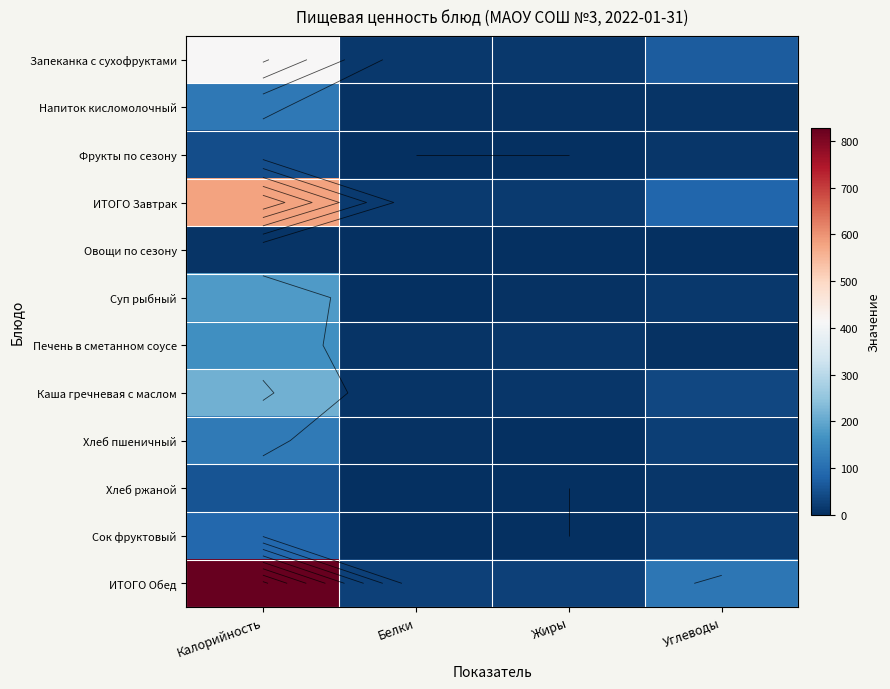

Between Калорийность and Белки, which series saw the biggest shift?

ИТОГО Обед